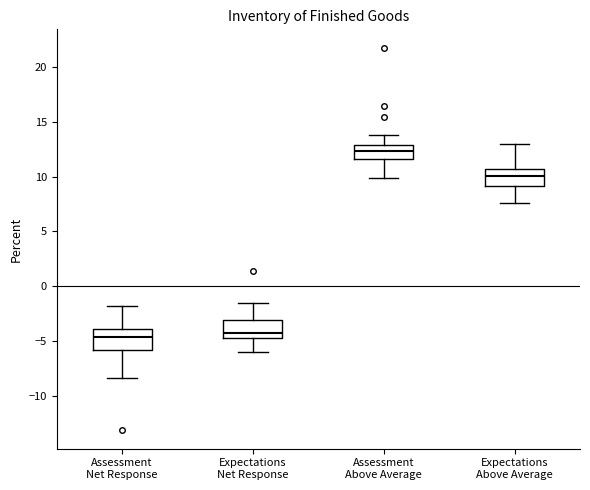

Reading left to right, transcribe this box plot: for each box, give where its median line is, the range the box spans, and where its two whiskers end, as read against the y-axis. The values are not printed on the chart, so give them approximately, as read against the axis.

Assessment Net Response: median -4.5, box -6.0 to -4.0, whiskers -8.5 to -2.0
Expectations Net Response: median -4.0, box -4.5 to -3.0, whiskers -6.0 to -1.5
Assessment Above Average: median 12.5, box 11.5 to 13.0, whiskers 10.0 to 14.0
Expectations Above Average: median 10.0, box 9.0 to 10.5, whiskers 7.5 to 13.0